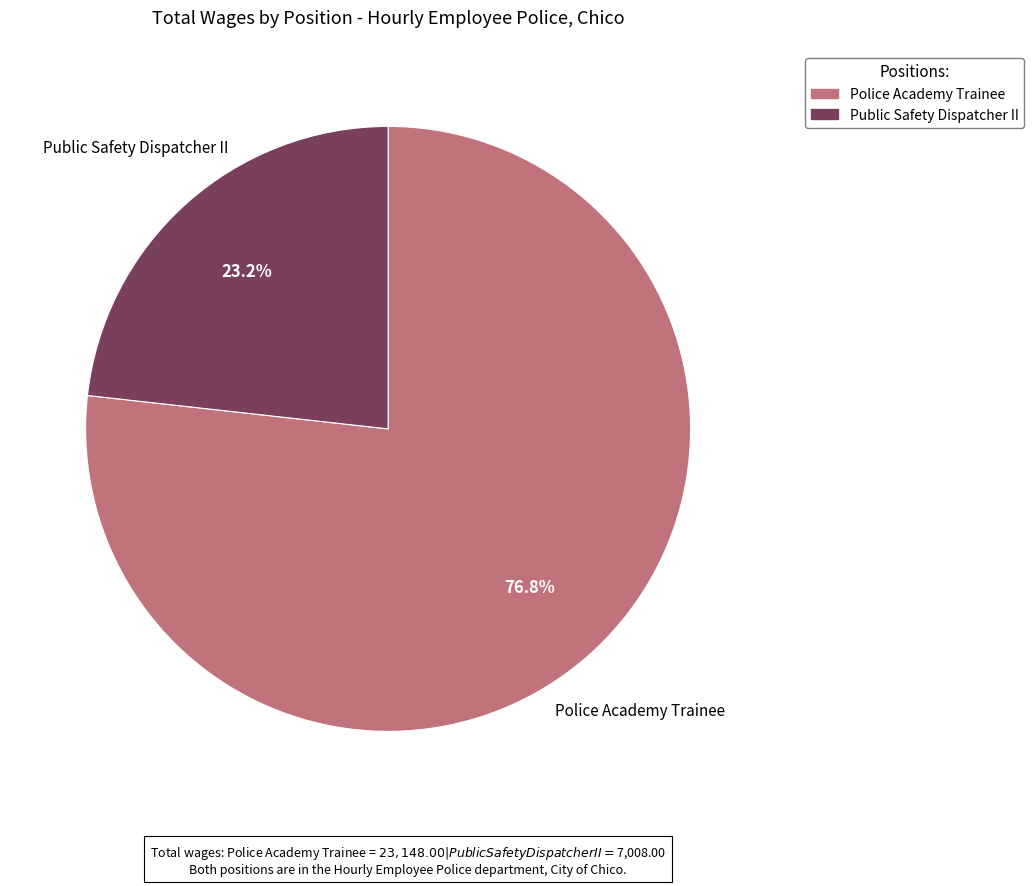

To the nearest percent, what is the combined percentage of Police Academy Trainee and Public Safety Dispatcher II?

100%